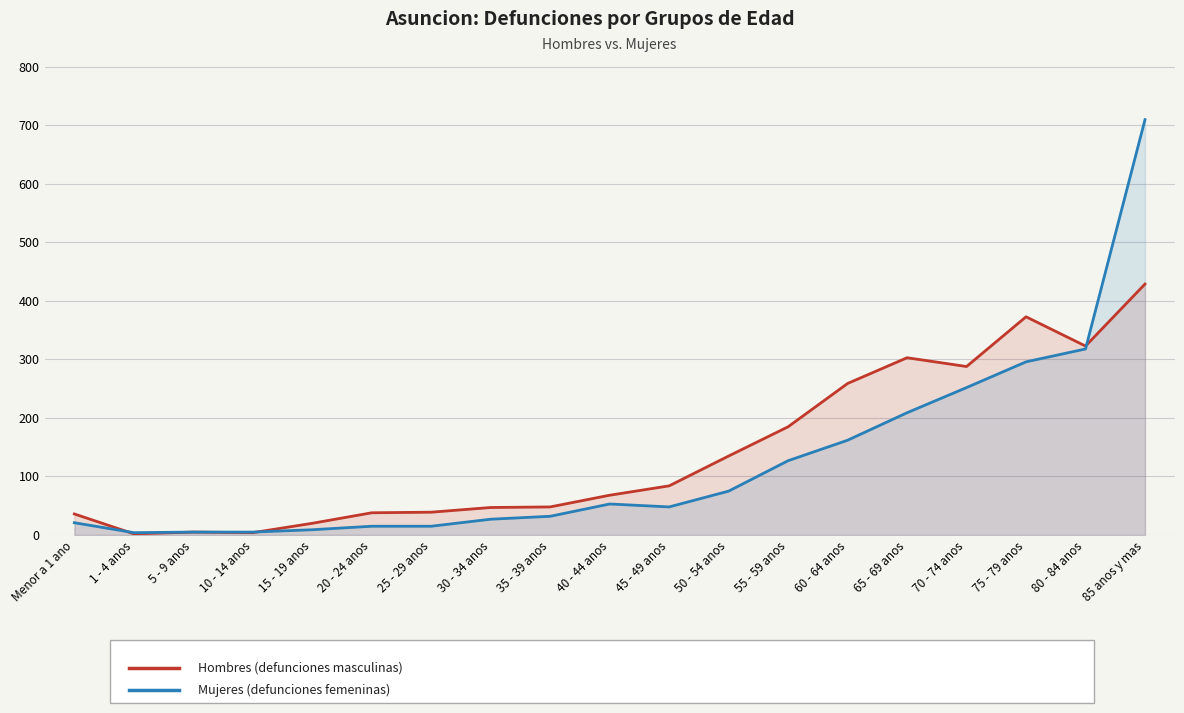

Which series changed the most between 5 - 9 anos and 45 - 49 anos?

Hombres